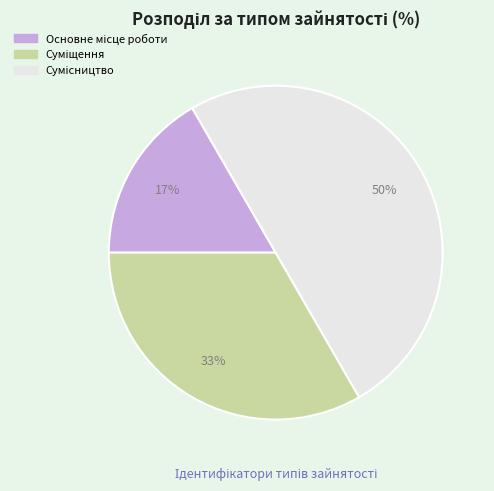

To the nearest percent, what is the average slice percentage?

33%